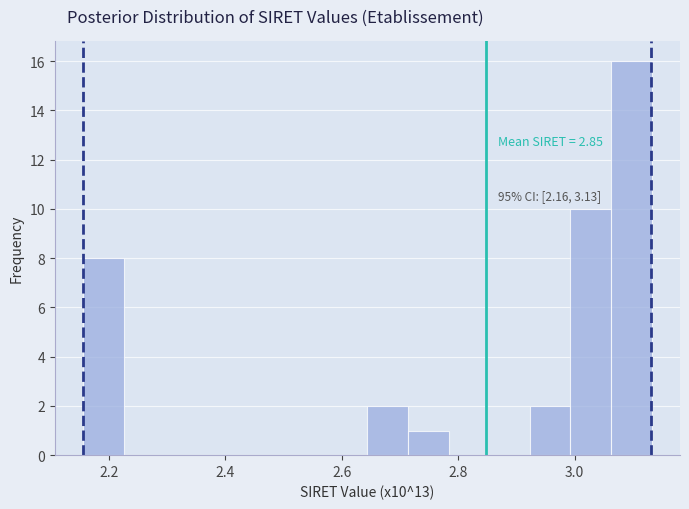

Read against the x-axis, roughly where is the centre of the tallest bar?

3.10